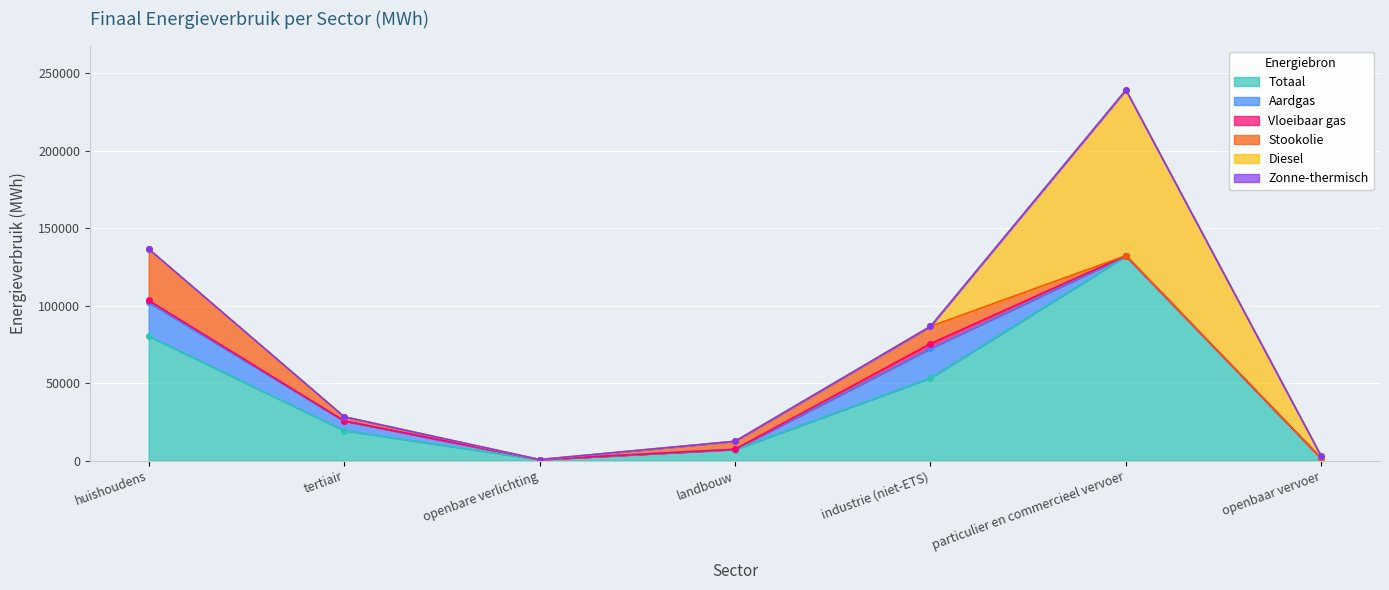

What position from the right is particulier en commercieel vervoer?

2